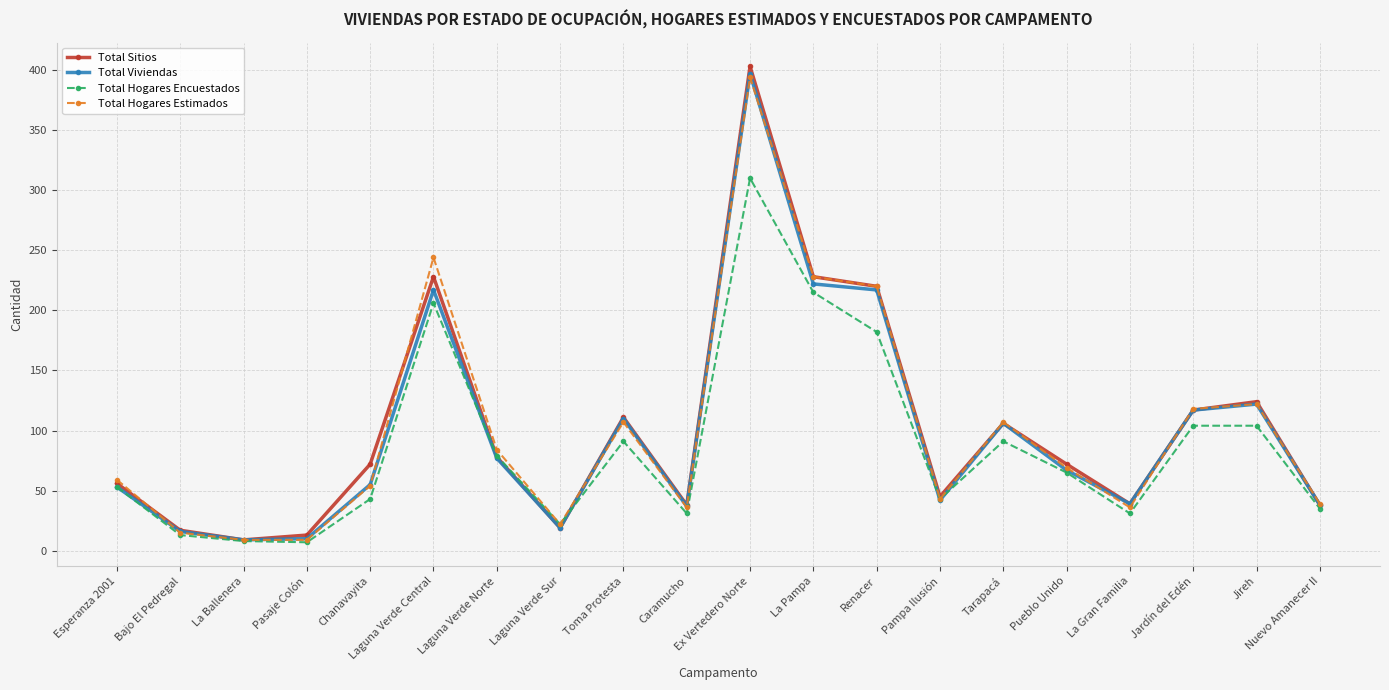

At which category does the chart reach its peak across all series?

Ex Vertedero Norte